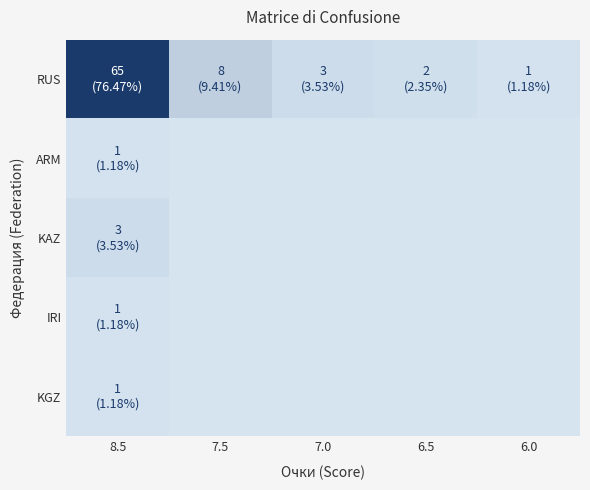

Which series has the largest total across all categories?

RUS